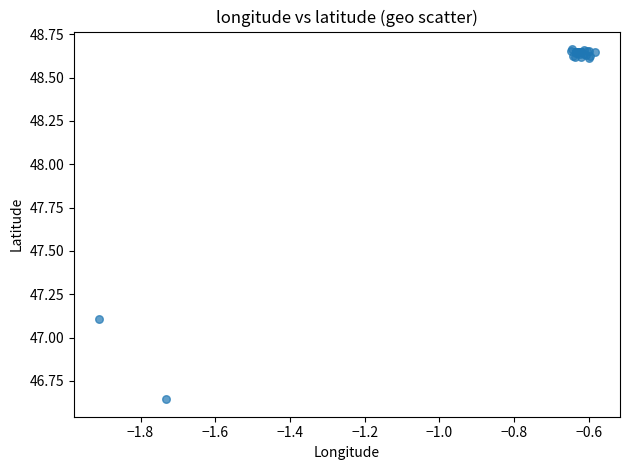

What Y value in the scatter plot is closest to 47?

47.1